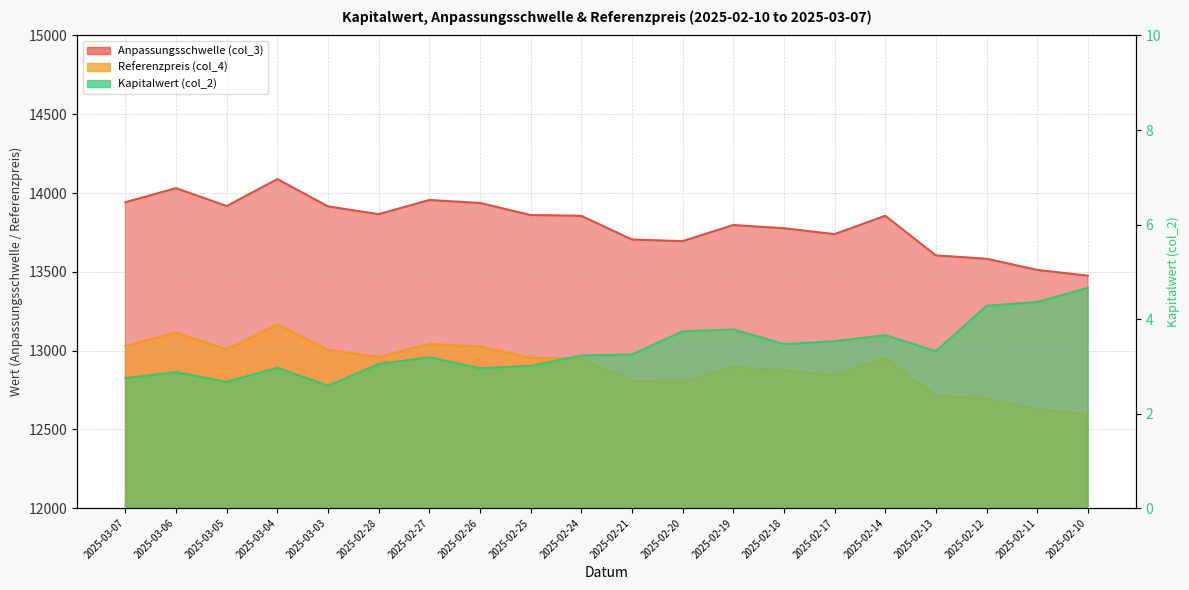

Does the chart display data point markers on the line(s)?

No